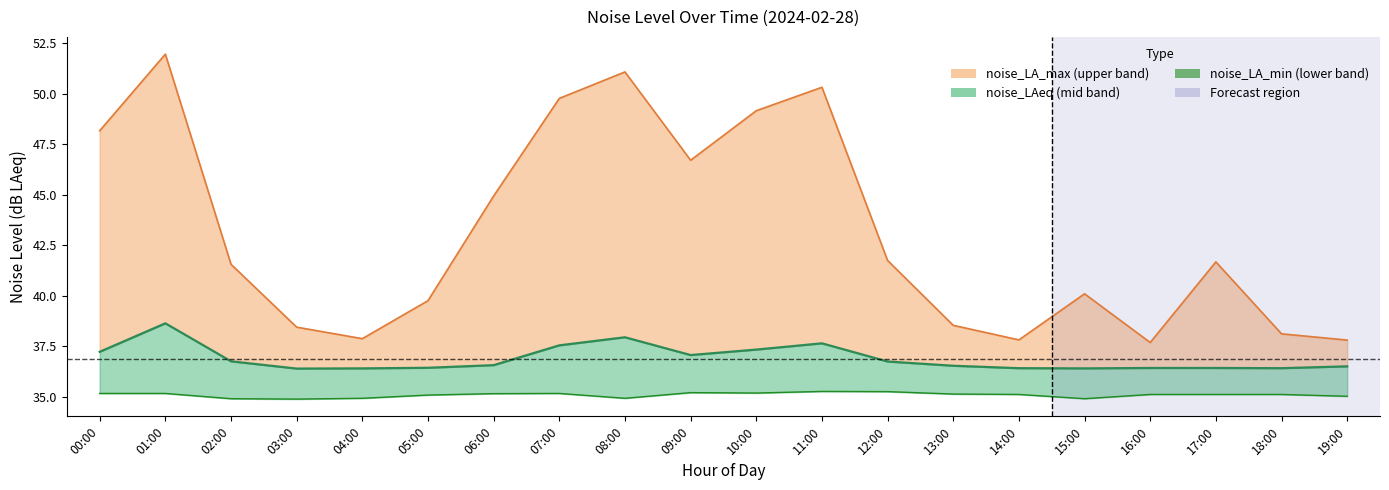

At which label does noise_LA_max first exceed 41?

00:00